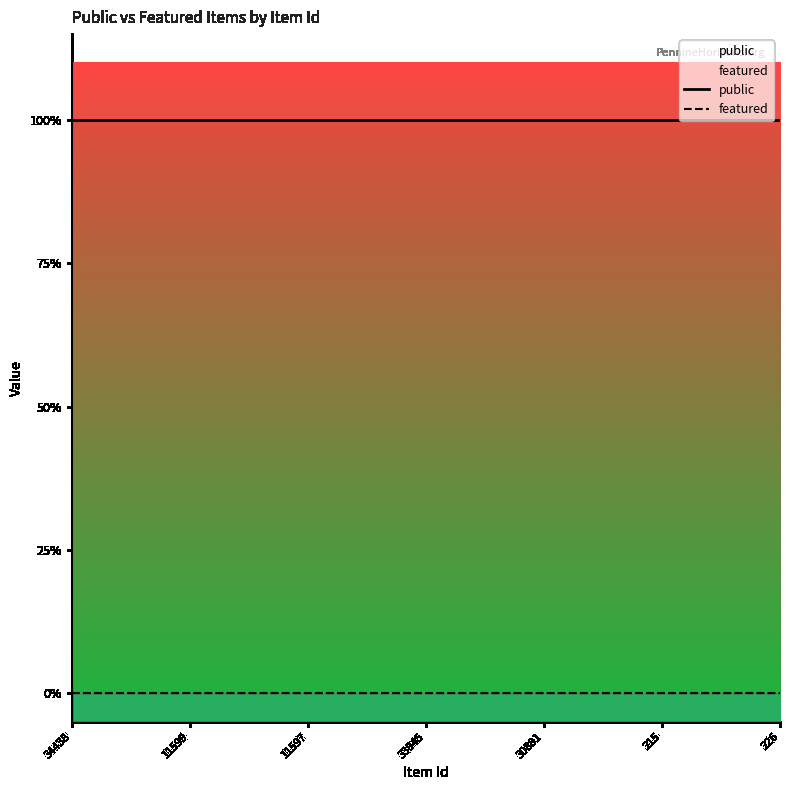

The value of public at 226 is 2. True or false?

False